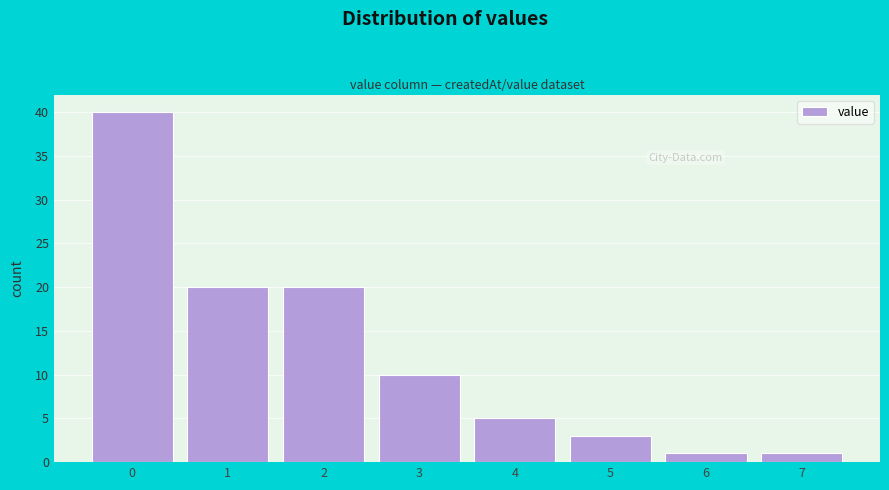

Reading right to left, what are all the values shown in this chart?

1	1	3	5	10	20	20	40